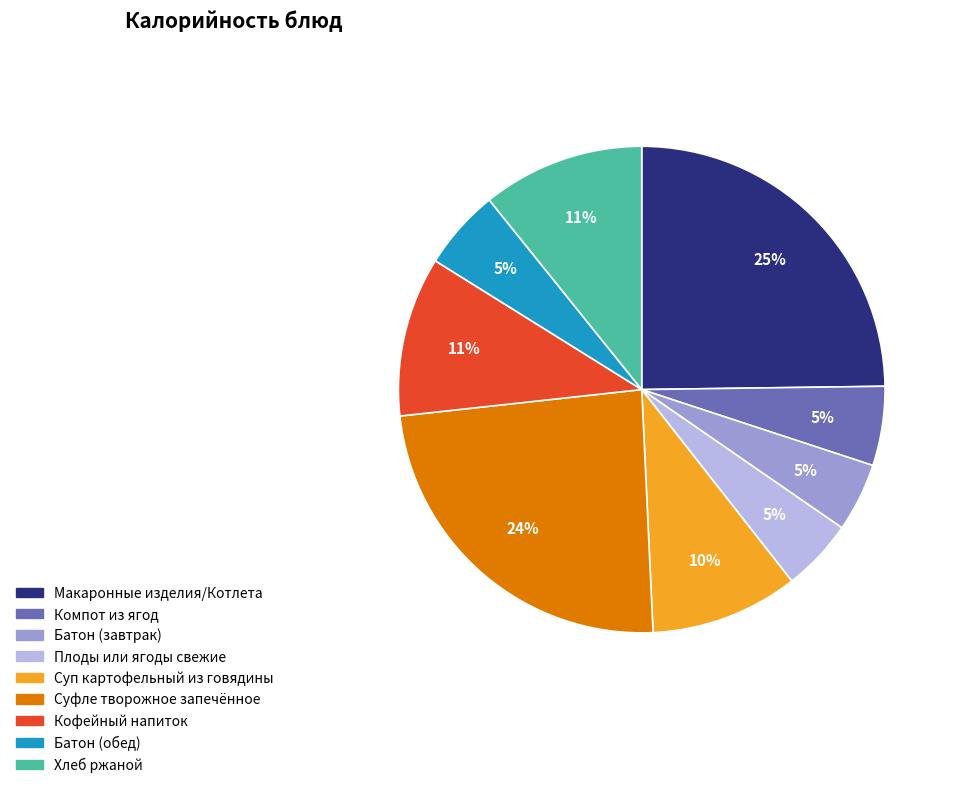

Between Кофейный напиток and Суп картофельный из говядины, which is larger?

Кофейный напиток